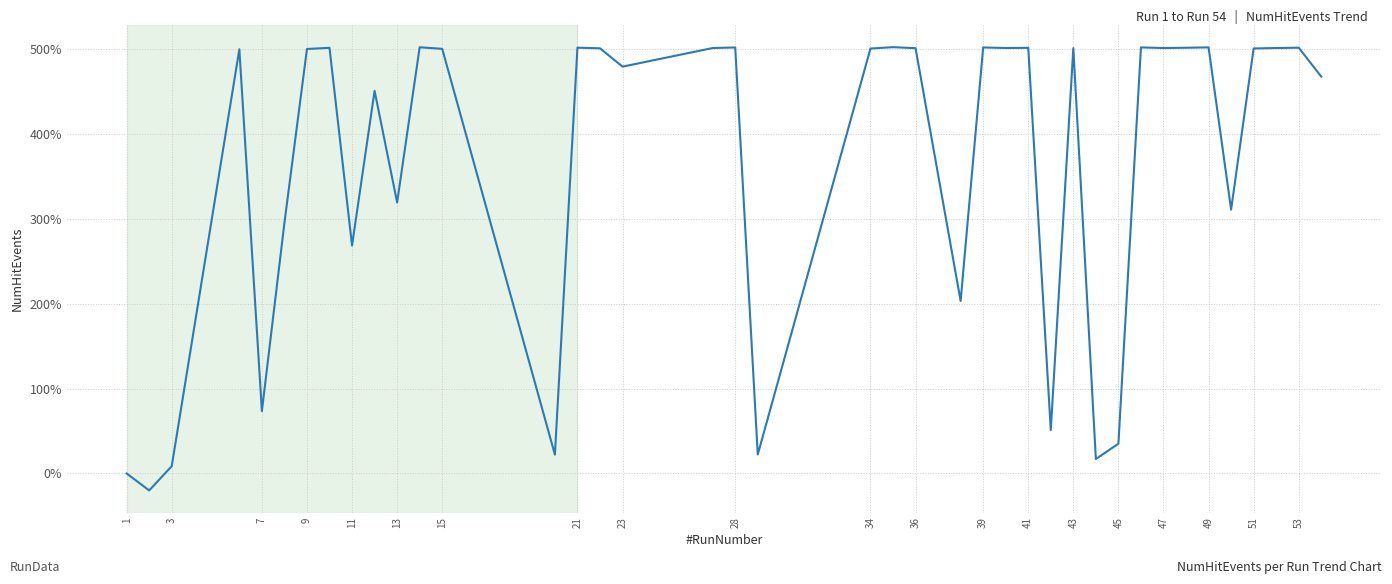

How many distinct data groups are displayed?

1